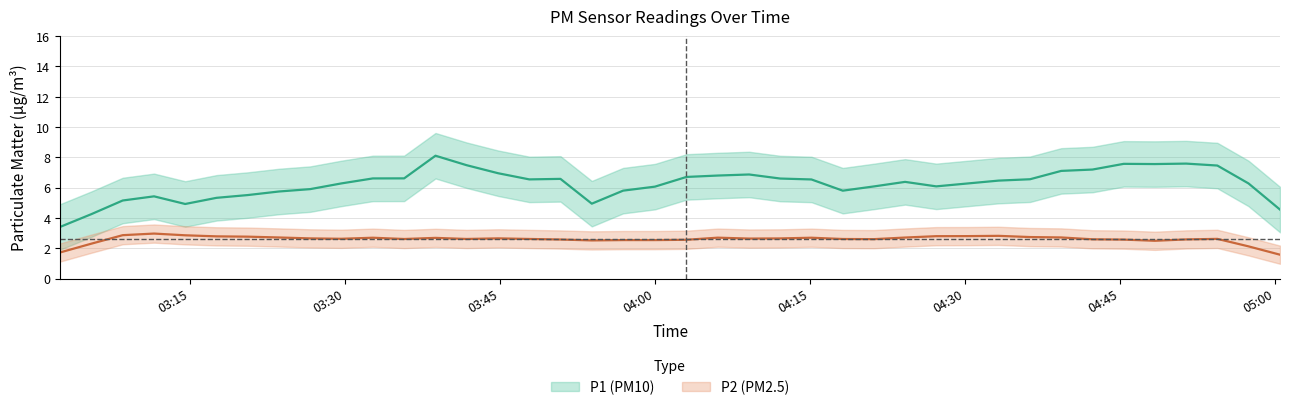

The value of P1 at 18 is 2.0. True or false?

False